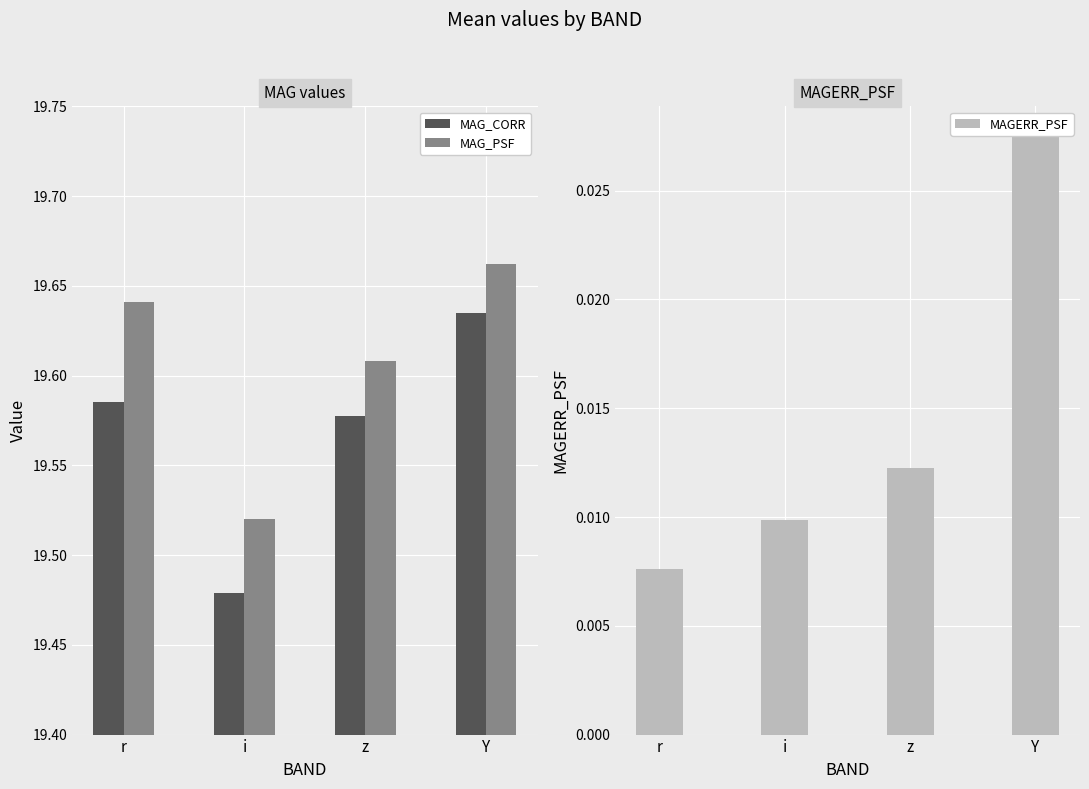

What is the total value across all series at i?

39.0